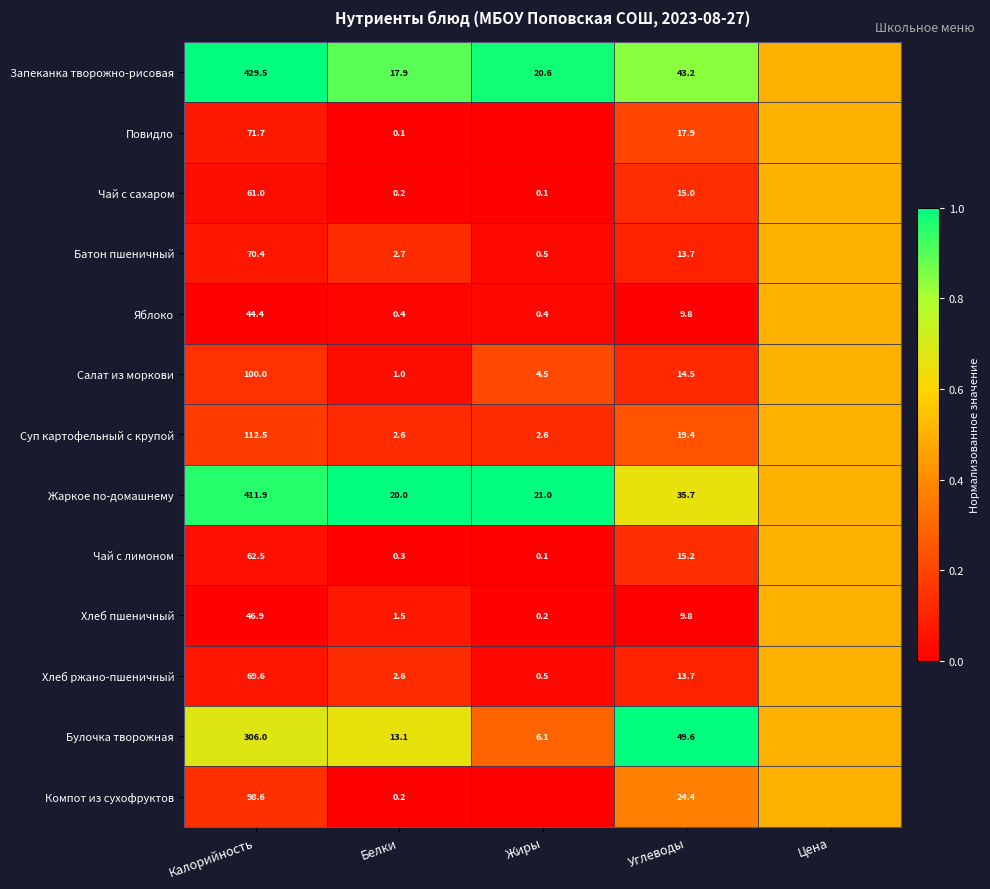

Is it true that Хлеб пшеничный equals 2.2 at Белки?

False